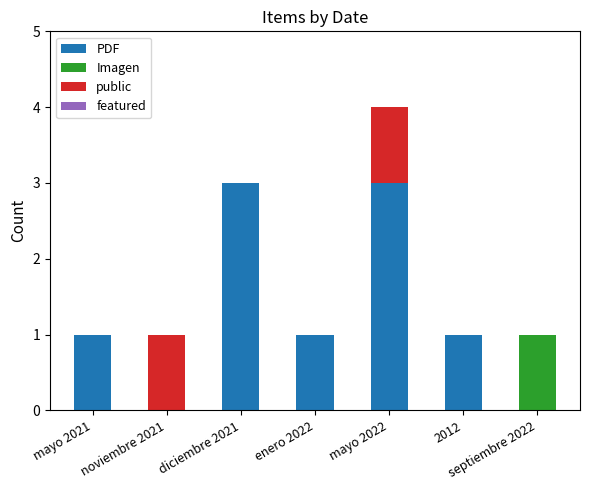

What is the sum of the PDF values at septiembre 2022 and diciembre 2021?

3